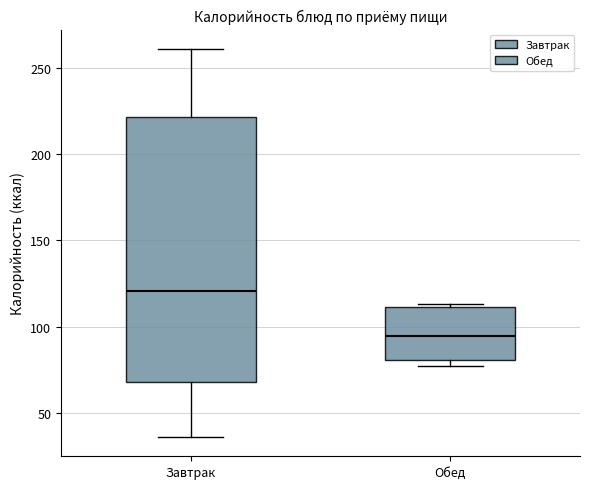

Reading left to right, read every box against the y-axis: the position of its median line, the range the box covers, and the ends of its whiskers. The values are not printed on the chart, so give them approximately, as read against the axis.

Завтрак: median 120, box 70 to 220, whiskers 35 to 260
Обед: median 95, box 80 to 110, whiskers 75 to 115